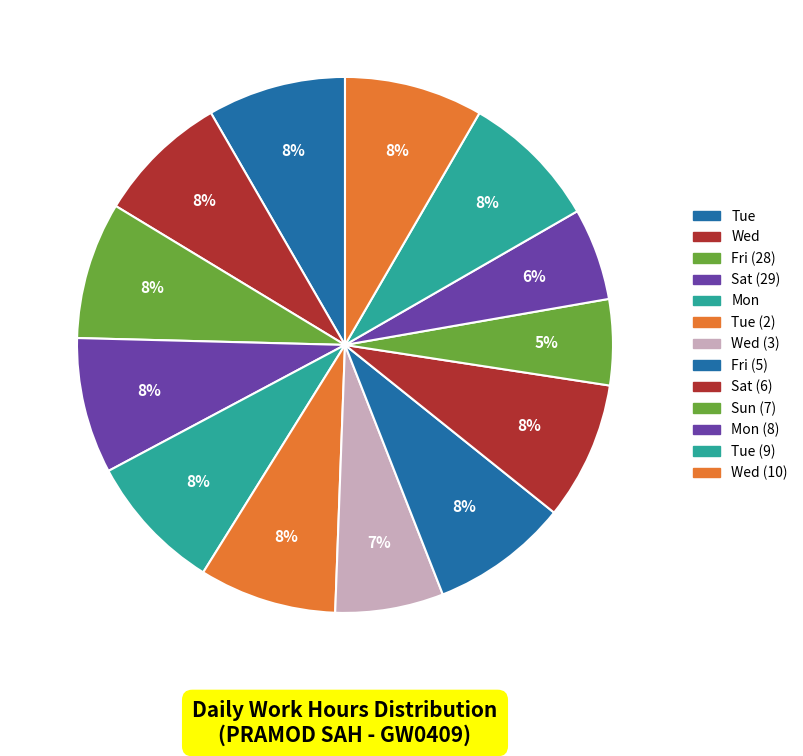

How many slices are in this pie chart?

13